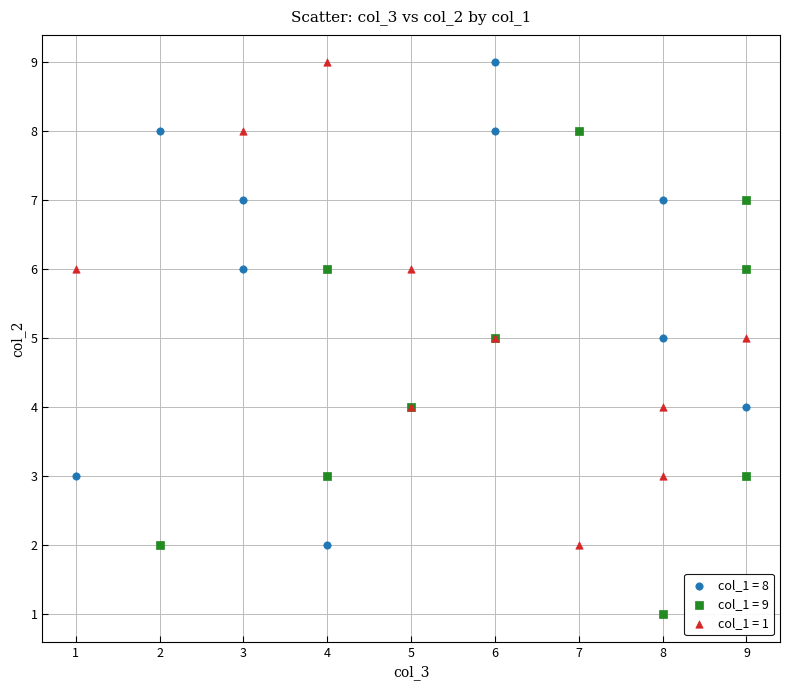

Which series contains the lowest Y value?

col_1 = 9